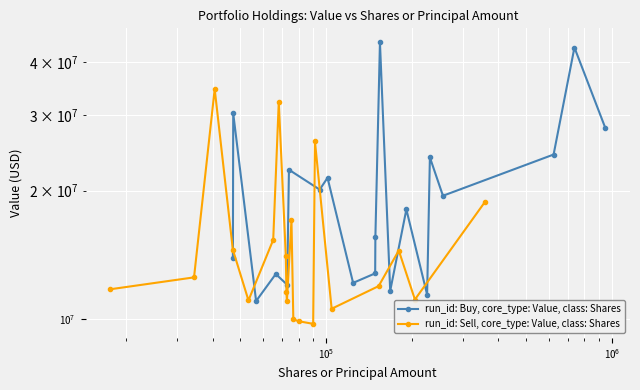

True or false: run_id: Sell, core_type: Value, class: Shares has a value of 41365512 at 14.

False